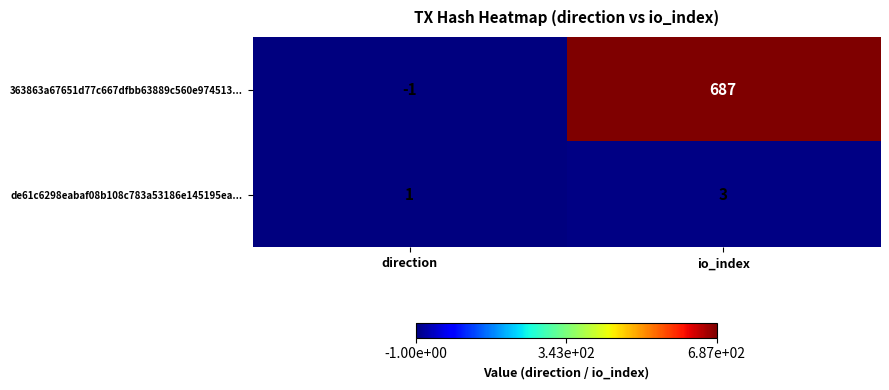

How many series are shown in this chart?

2